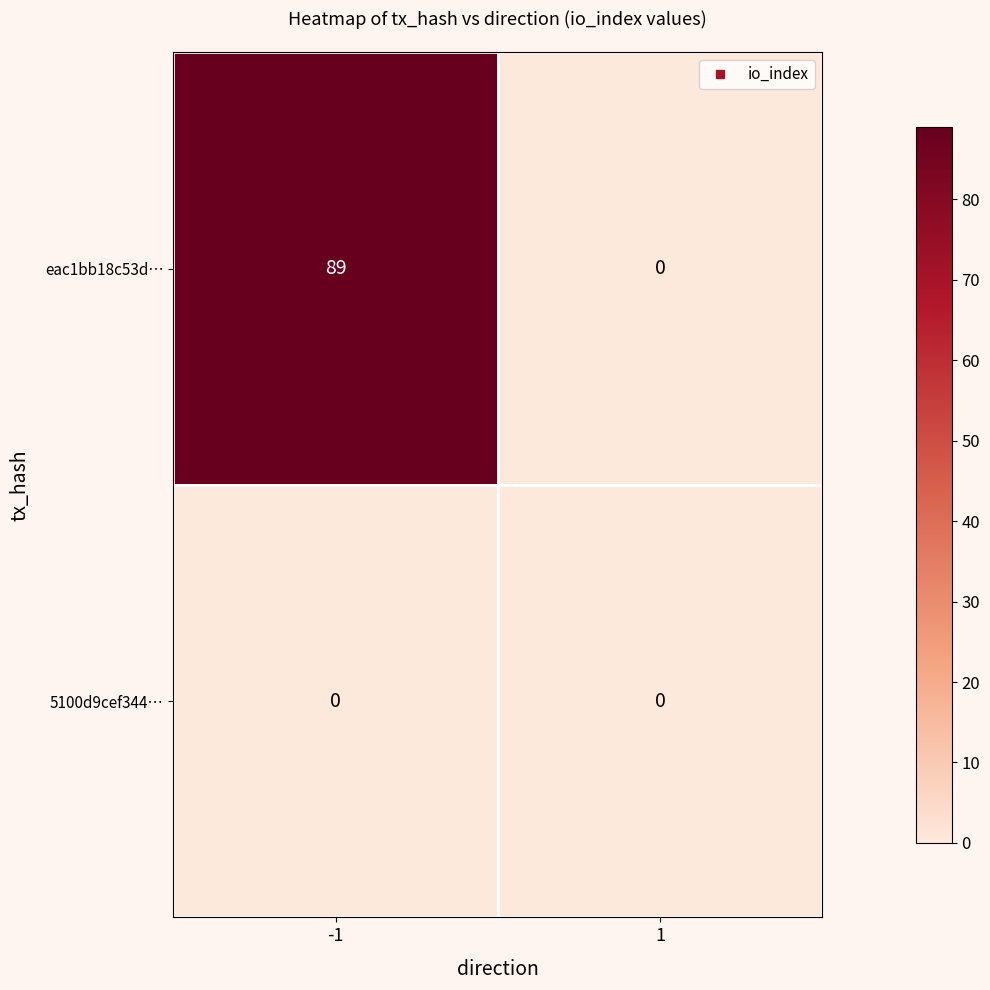

True or false: 5100d9cef344… has a value of 0 at -1.

True